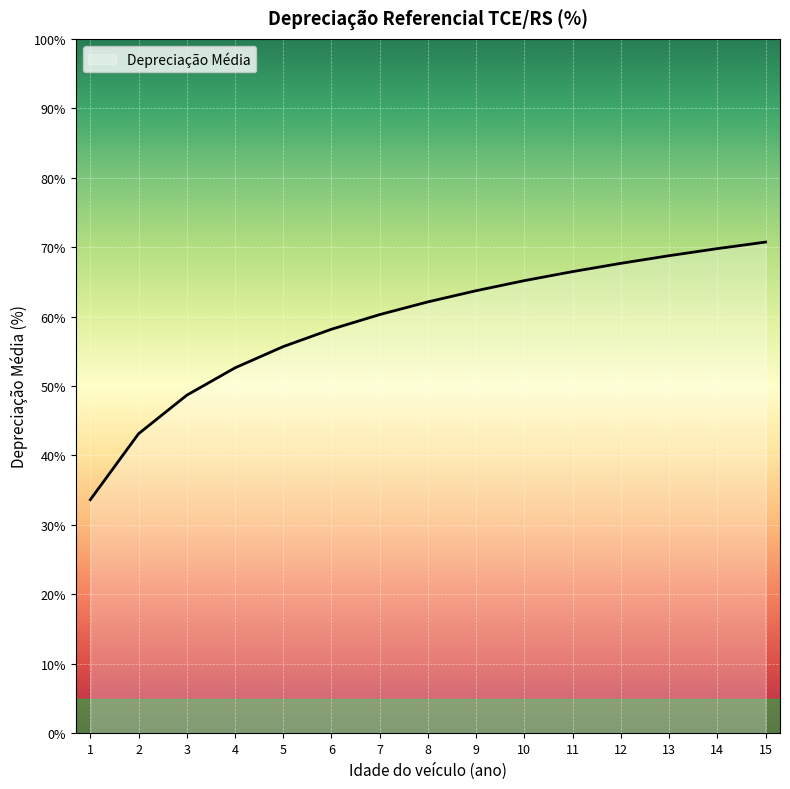

Approximately how many times larger is the value at 4 compared to 13?

0.8